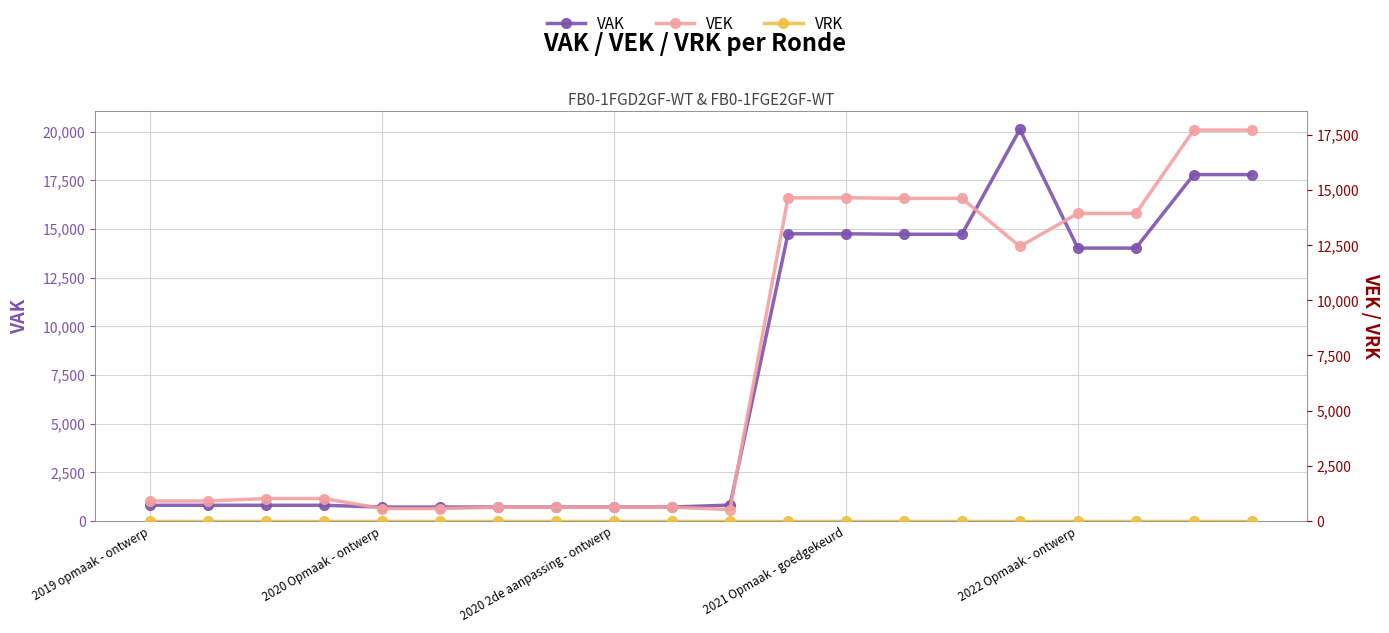

At 2021 Opmaak - goedgekeurd, list the series in order from largest to smallest.

VAK, VEK, VRK